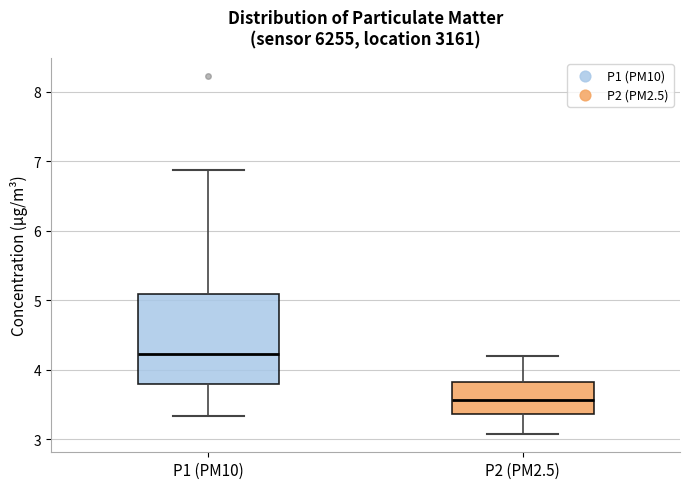

Which box is the tallest, from its lower edge to its upper edge?

P1 (PM10)